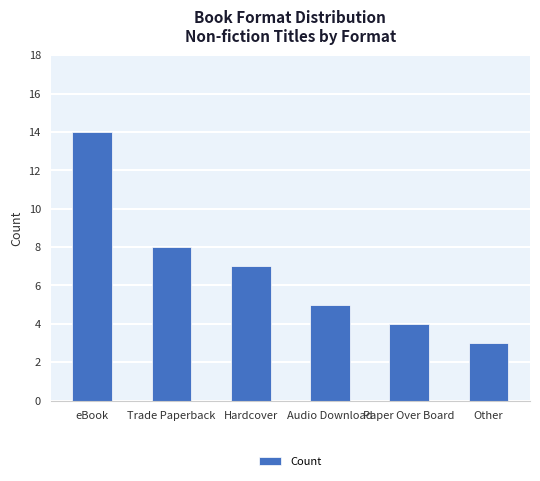

Does the chart contain any negative values?

No